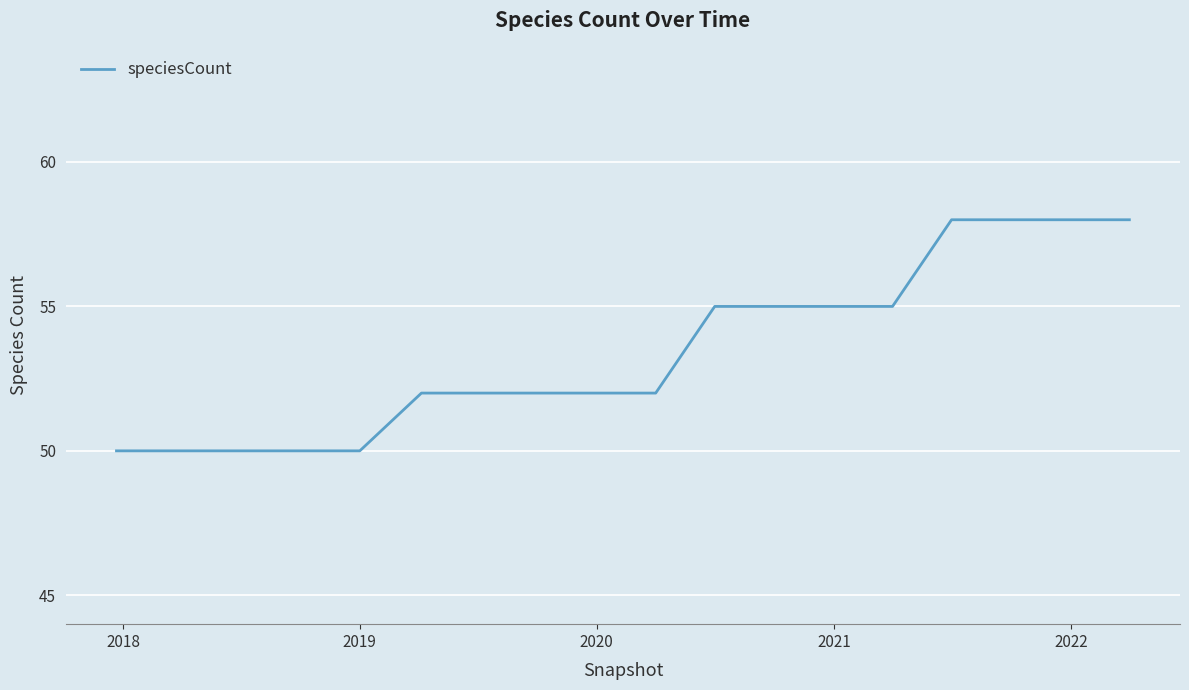

What is the smallest value displayed?

50